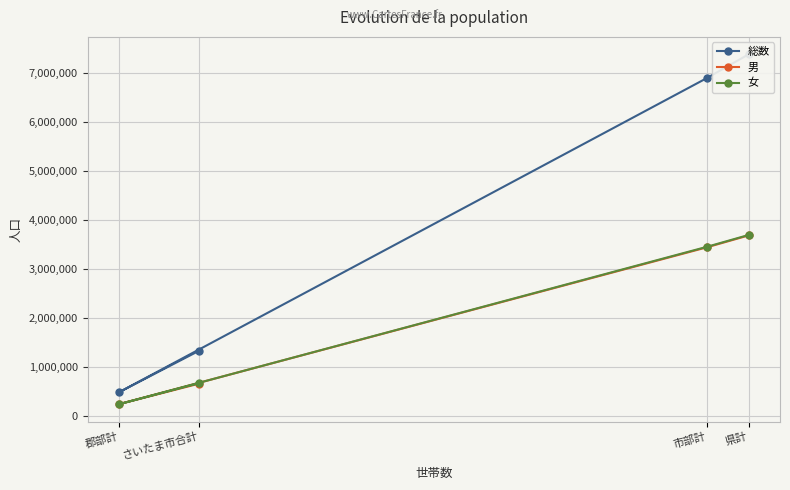

What is the total value across all series at 郡部計?

972712